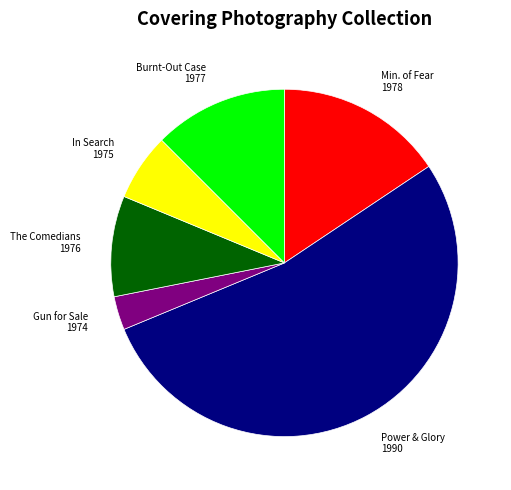

Is there a majority slice in this chart?

Yes